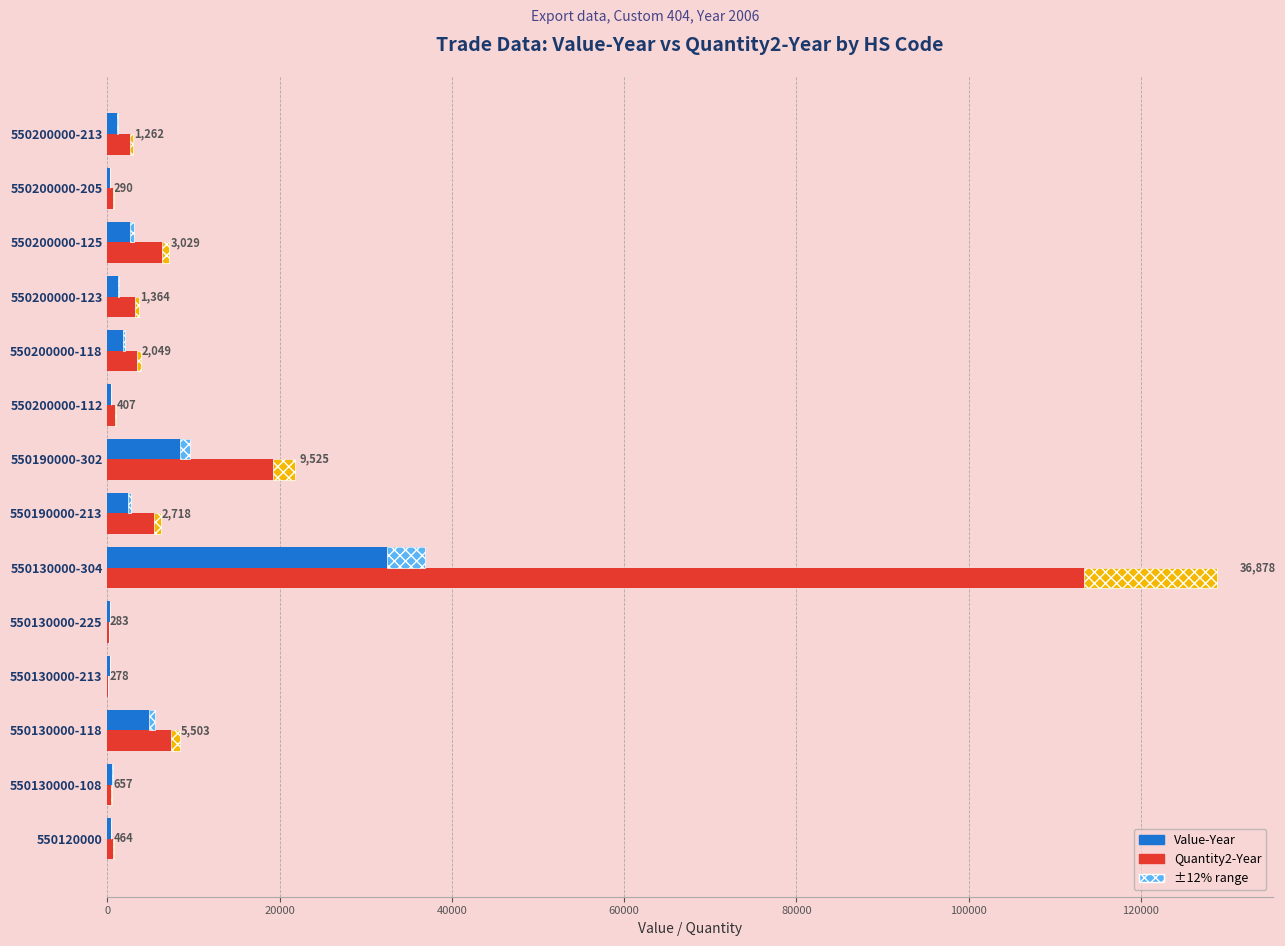

What position from the left is 550200000-213?

14